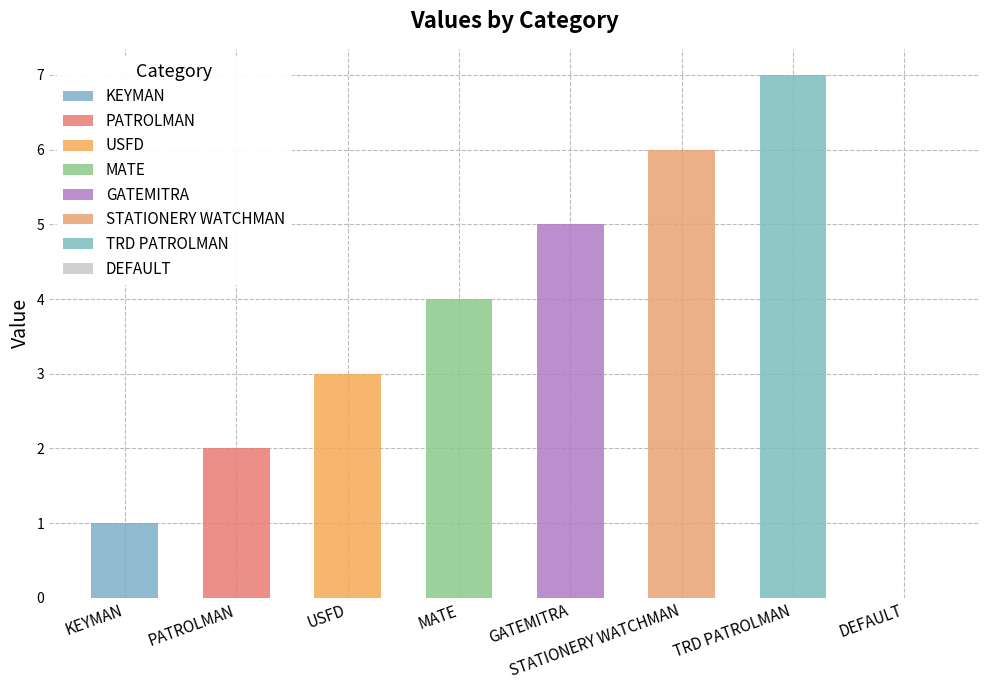

What is the value of the 7th bar from the left?

7